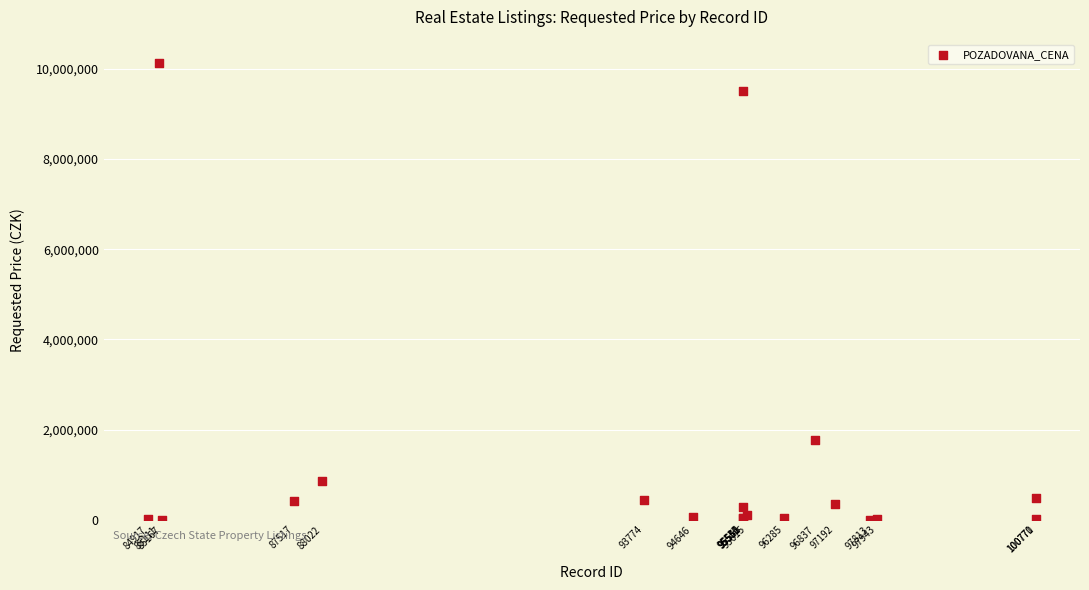

What Y value in the scatter plot is closest to 5070820?

1776000